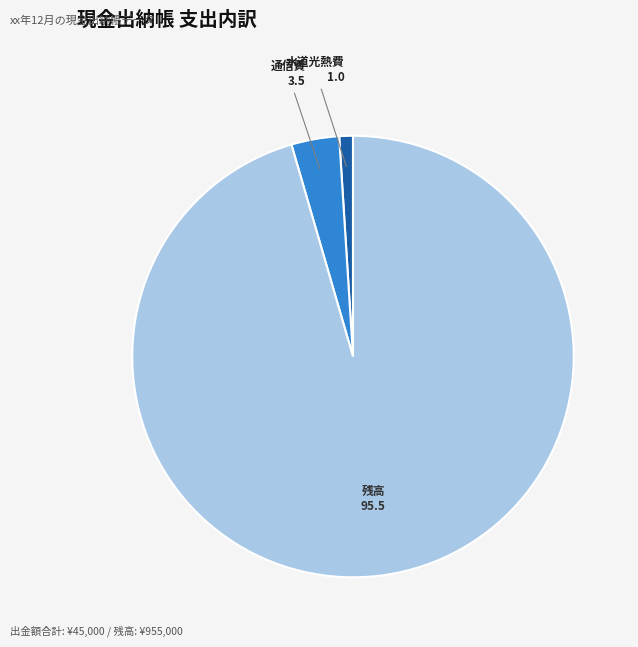

Count the number of slices in the pie.

3